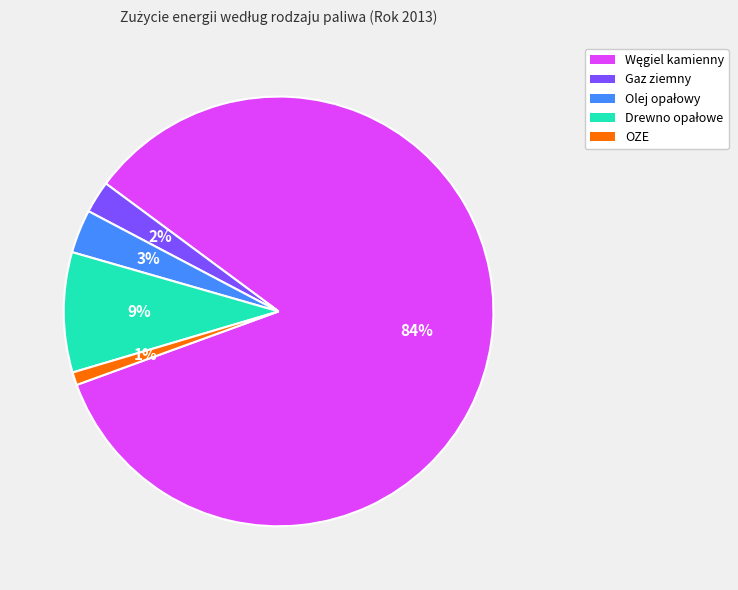

True or false: OZE accounts for 11% of the total.

False